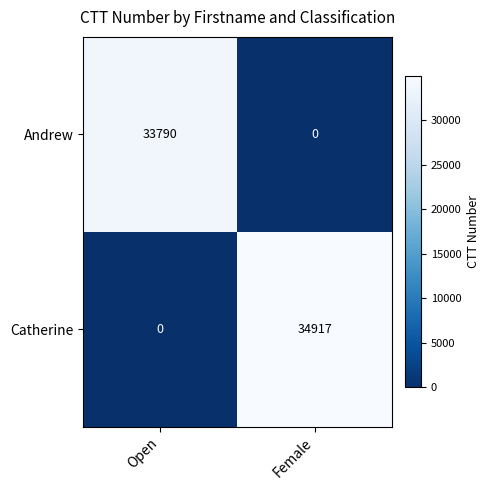

How many categories are shown in the chart?

2